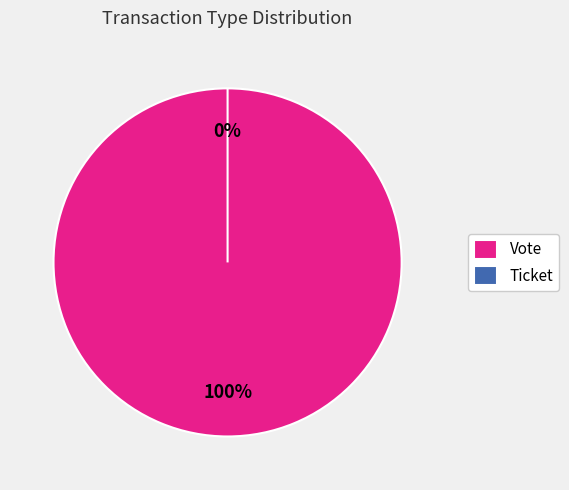

What is the total percentage of Ticket and Vote?

100.0%